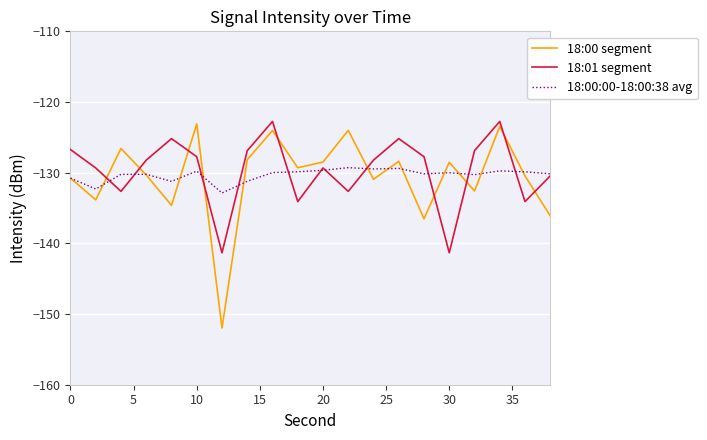

Which series has the widest spread of values?

18:00 segment